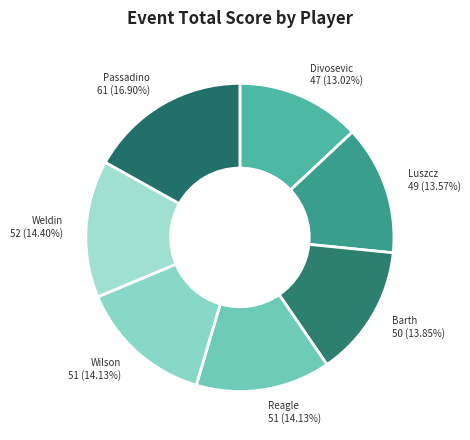

How many segments does this pie chart have?

7